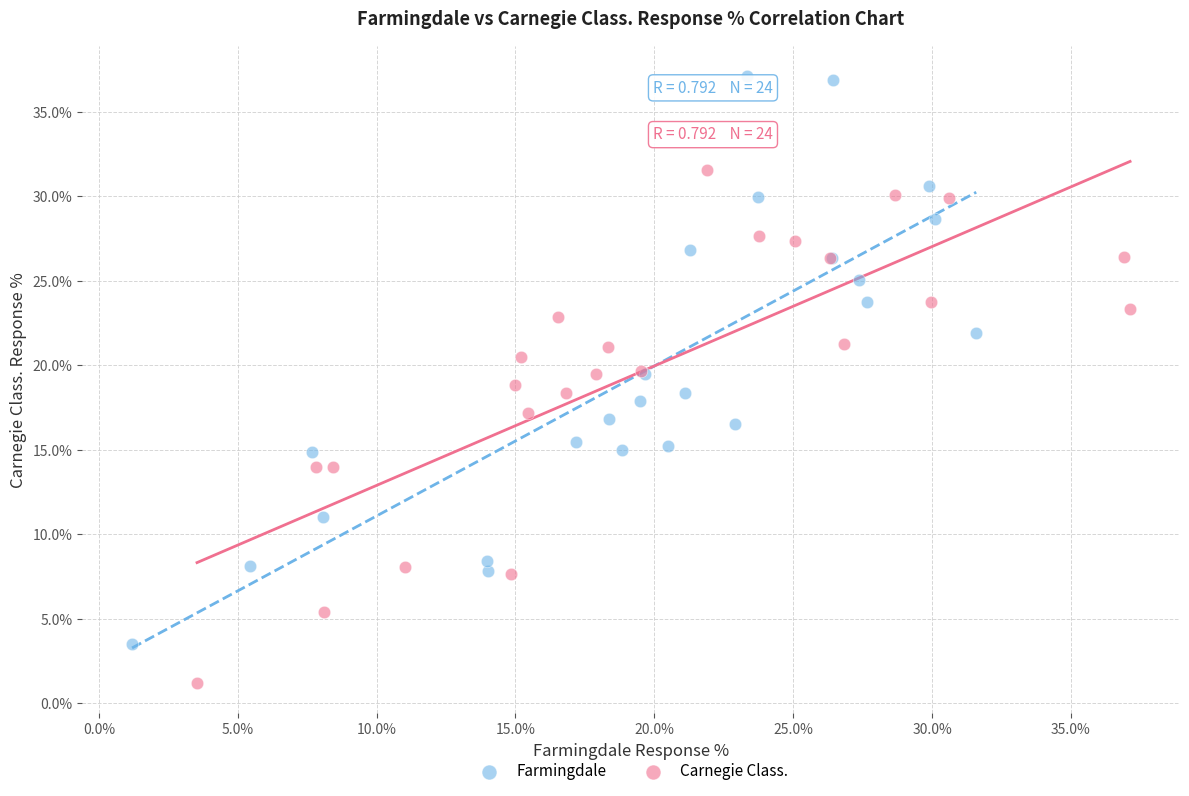

Which series contains the highest Y value?

Farmingdale